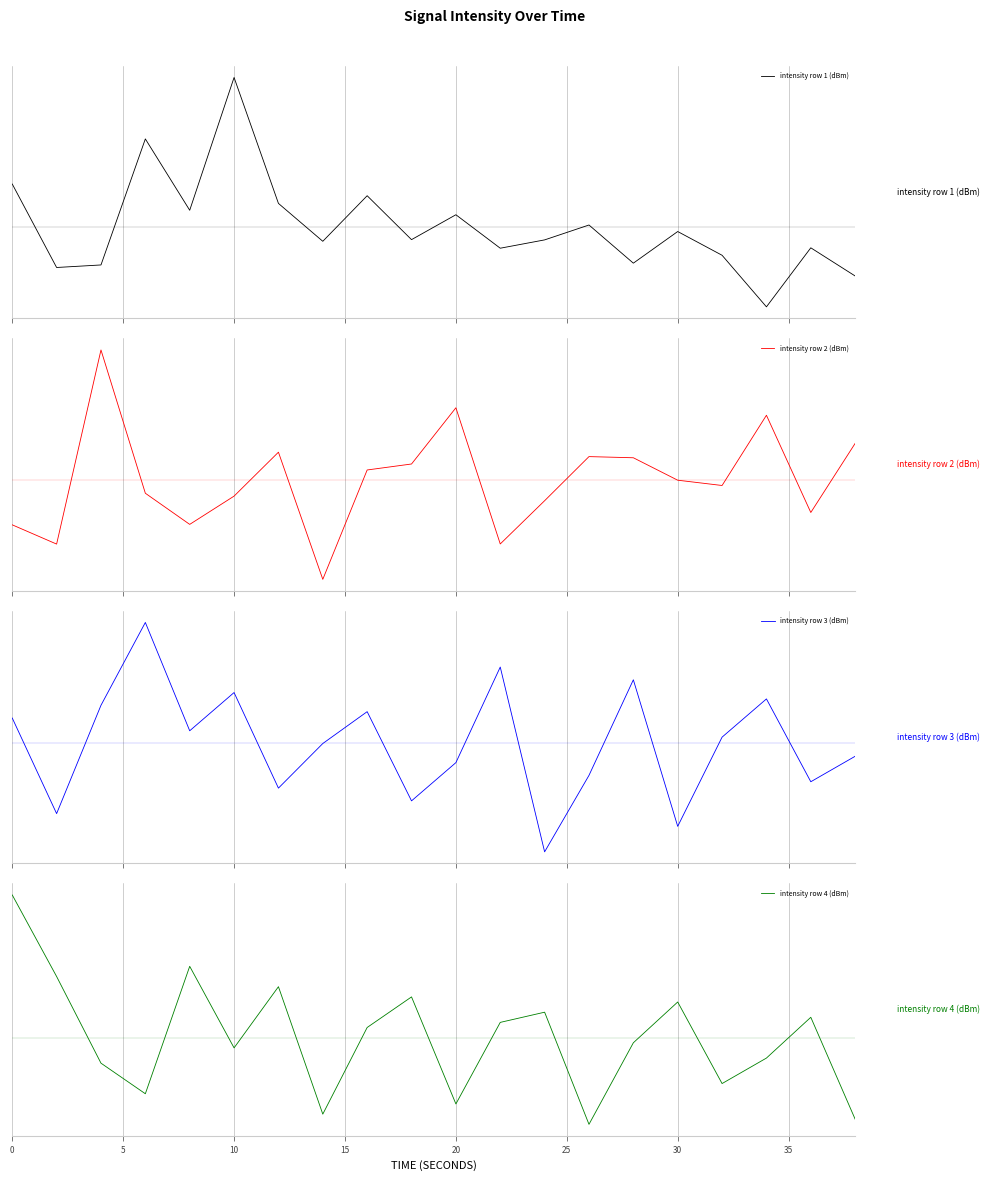

What is the difference between the maximum and minimum values in the intensity row 1 (dBm) series?

8.0